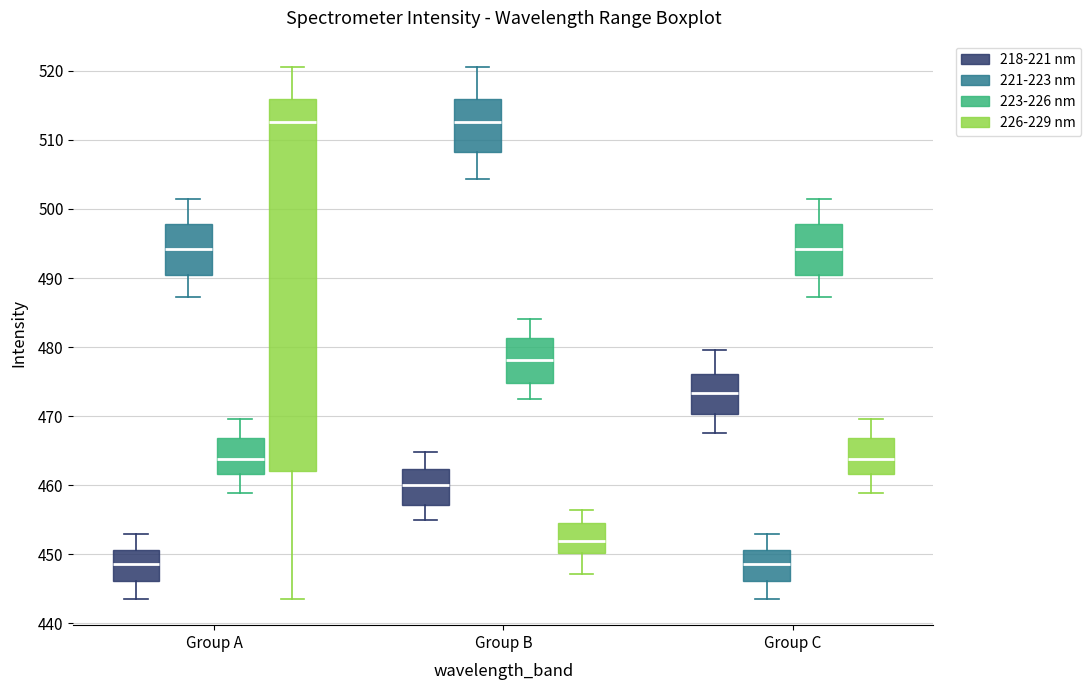

Which box is the tallest, from its lower edge to its upper edge?

Group A (226-229 nm)